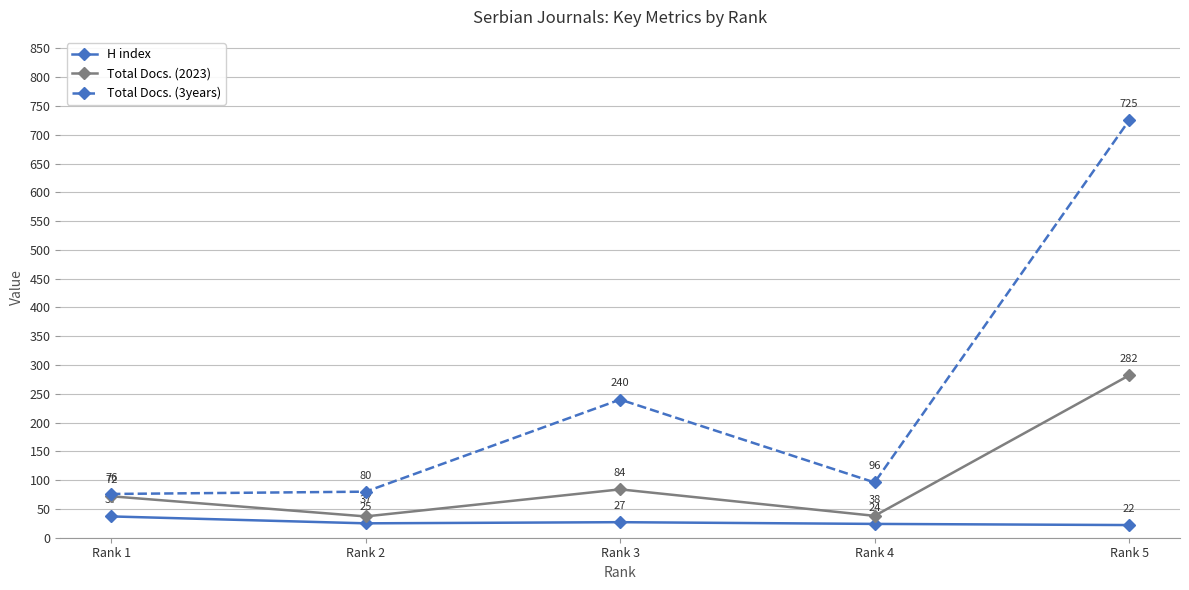

True or false: Total Docs. (2023) has more than 0 points higher than both neighbors.

True